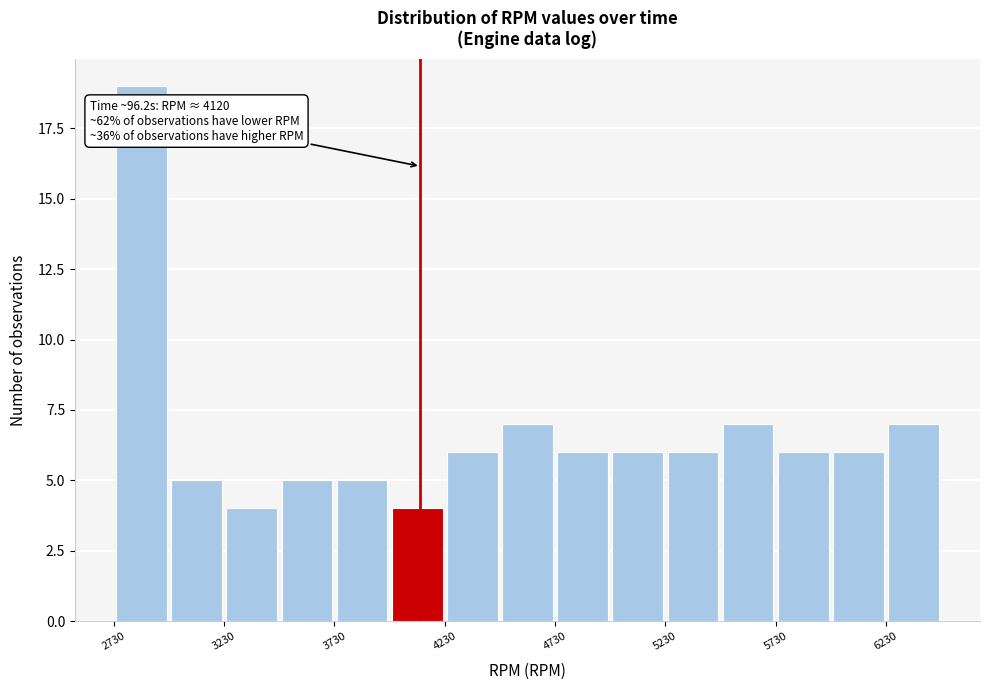

Which range on the x-axis has the tallest bar?

2730 to 2980